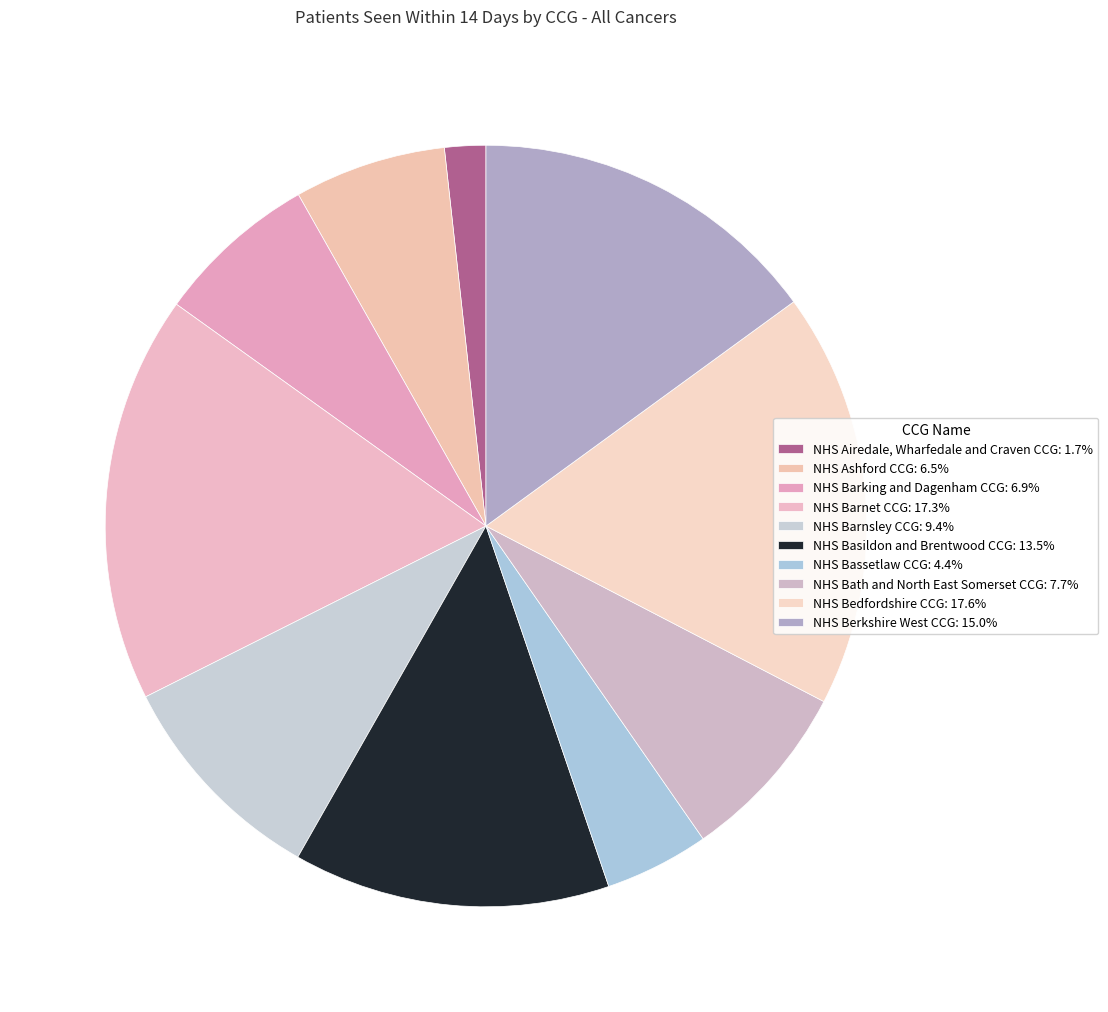

What is the ratio of the value at NHS Bath and North East Somerset CCG to the value at NHS Berkshire West CCG?

0.5